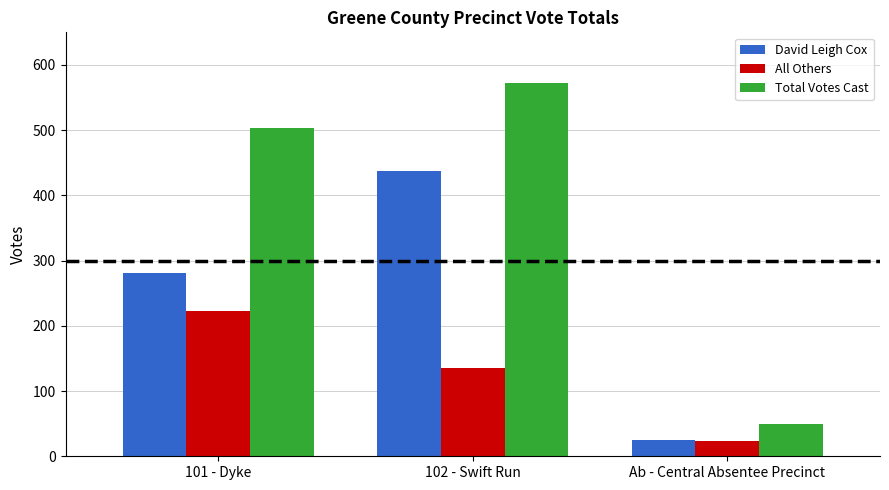

Reading left to right, what are all the values shown in this chart?

David Leigh Cox: 281	437	25
All Others: 222	136	24
Total Votes Cast: 503	573	49